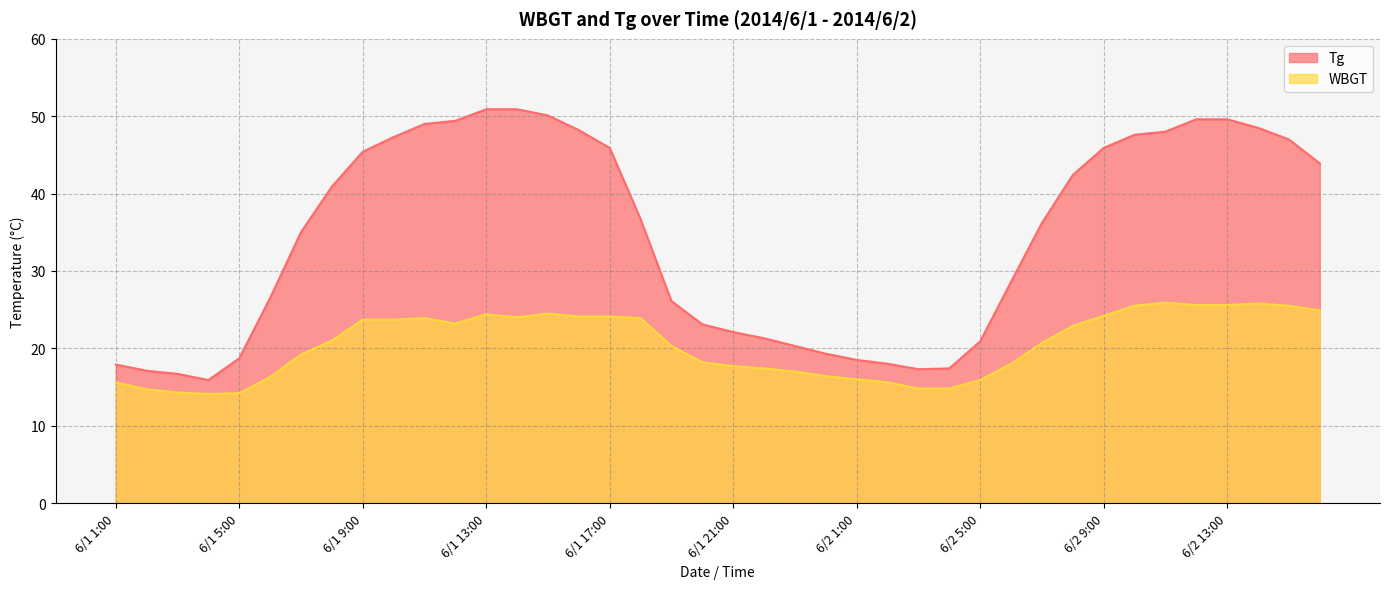

Which series has the largest range (max minus min)?

Tg